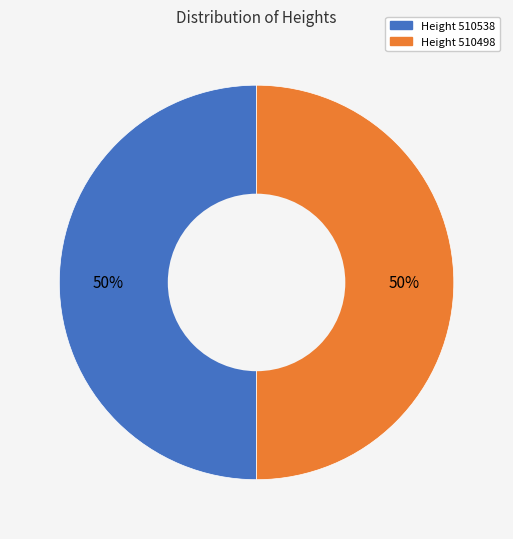

To the nearest percent, what is the average slice percentage?

50%